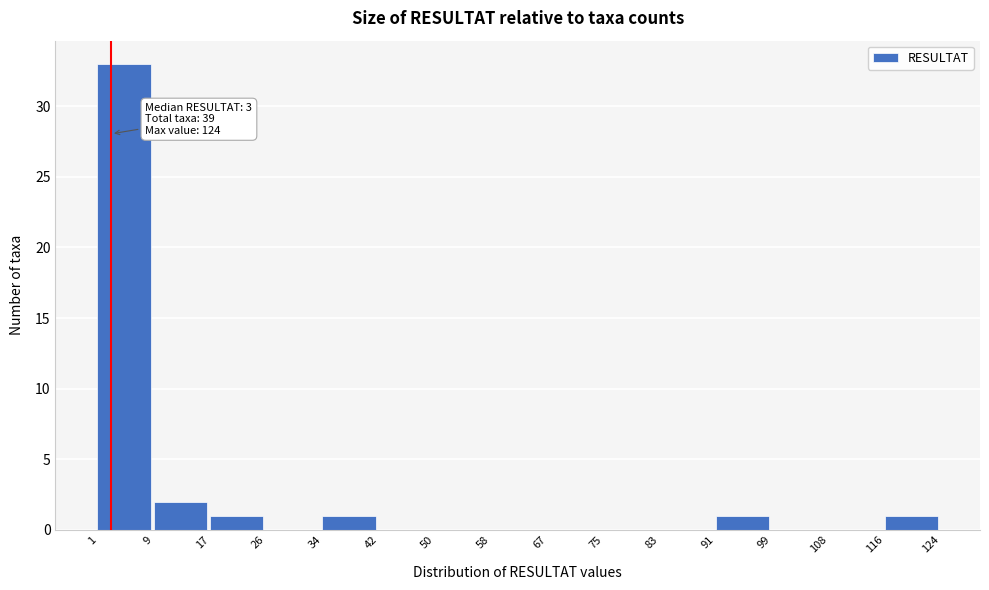

Over which range of the x-axis is the bar tallest?

1 to 9